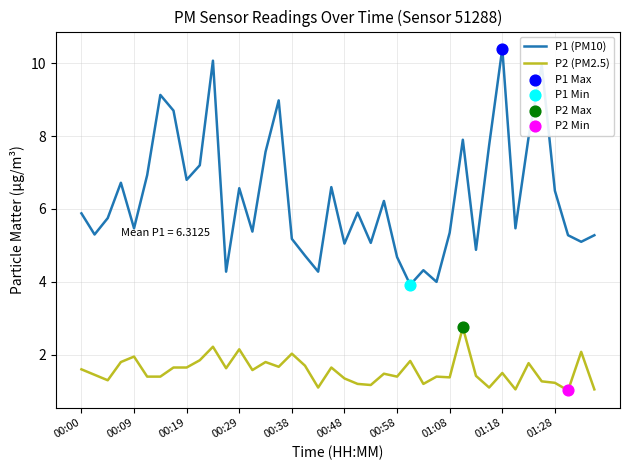

Which series has the largest total across all categories?

P1 (PM10)